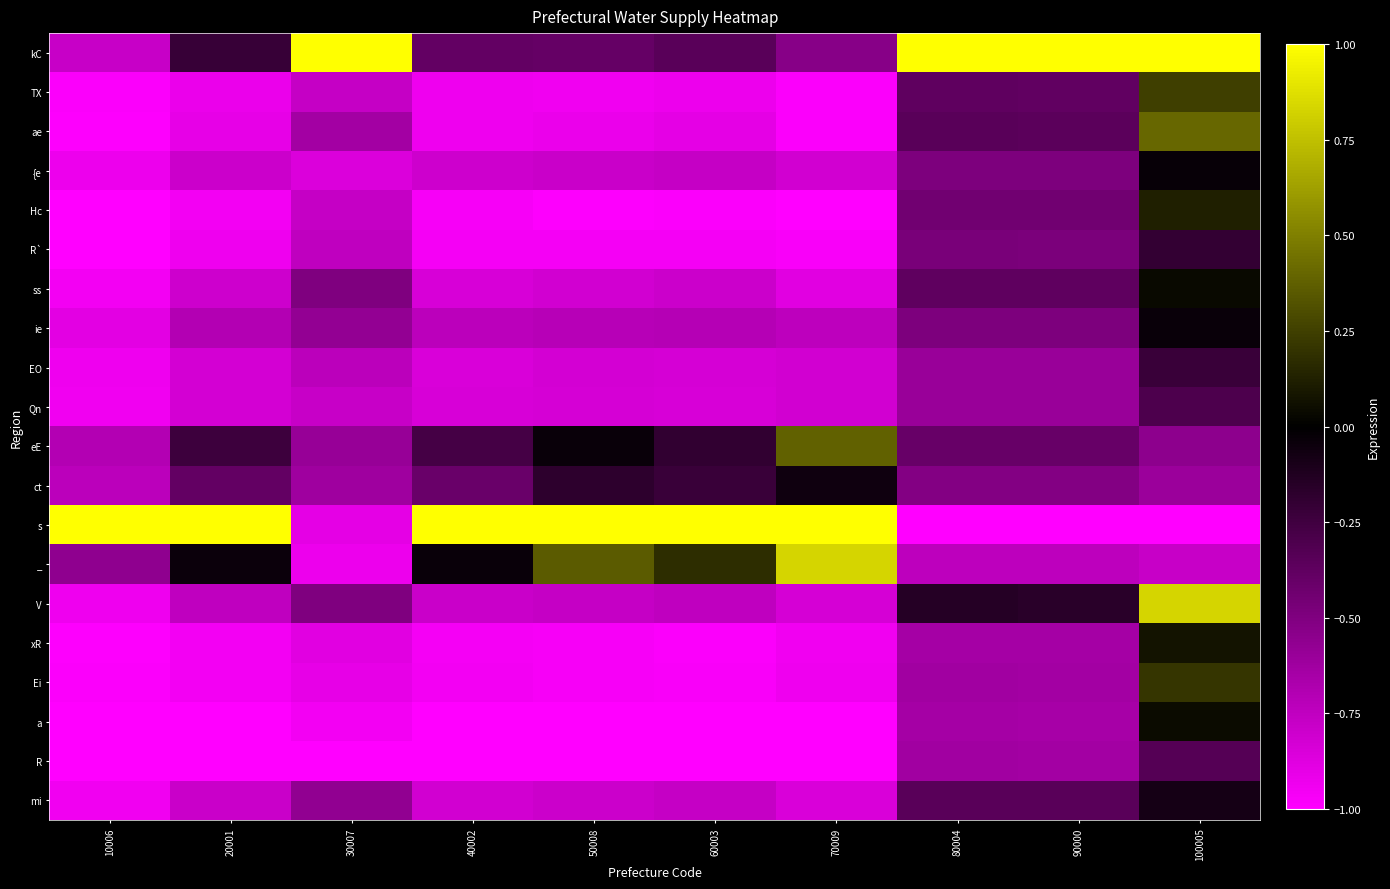

Reading left to right, extract all data points from this chart.

kC: 10006=-0.8	20001=-0.2	30007=1.0	40002=-0.4	50008=-0.4	60003=-0.3	70009=-0.5	80004=1.0	90000=1.0	100005=1.0
TX: 10006=-1.0	20001=-0.9	30007=-0.8	40002=-0.9	50008=-0.9	60003=-0.9	70009=-1.0	80004=-0.4	90000=-0.4	100005=0.2
ae: 10006=-1.0	20001=-0.9	30007=-0.6	40002=-0.9	50008=-0.9	60003=-0.9	70009=-1.0	80004=-0.3	90000=-0.4	100005=0.4
{e: 10006=-0.9	20001=-0.8	30007=-0.9	40002=-0.8	50008=-0.8	60003=-0.8	70009=-0.8	80004=-0.5	90000=-0.5	100005=-0.0
Hc: 10006=-1.0	20001=-0.9	30007=-0.8	40002=-1.0	50008=-1.0	60003=-1.0	70009=-1.0	80004=-0.4	90000=-0.4	100005=0.1
R`: 10006=-1.0	20001=-0.9	30007=-0.7	40002=-1.0	50008=-1.0	60003=-1.0	70009=-1.0	80004=-0.5	90000=-0.5	100005=-0.2
ss: 10006=-0.9	20001=-0.8	30007=-0.5	40002=-0.8	50008=-0.8	60003=-0.8	70009=-0.9	80004=-0.4	90000=-0.4	100005=0.0
ie: 10006=-0.9	20001=-0.7	30007=-0.6	40002=-0.7	50008=-0.7	60003=-0.7	70009=-0.7	80004=-0.5	90000=-0.5	100005=-0.0
EO: 10006=-0.9	20001=-0.8	30007=-0.7	40002=-0.8	50008=-0.8	60003=-0.8	70009=-0.8	80004=-0.6	90000=-0.6	100005=-0.2
Qn: 10006=-0.9	20001=-0.8	30007=-0.8	40002=-0.8	50008=-0.8	60003=-0.8	70009=-0.8	80004=-0.6	90000=-0.6	100005=-0.3
eE: 10006=-0.7	20001=-0.2	30007=-0.6	40002=-0.3	50008=-0.0	60003=-0.2	70009=0.4	80004=-0.4	90000=-0.4	100005=-0.6
ct: 10006=-0.7	20001=-0.4	30007=-0.6	40002=-0.4	50008=-0.2	60003=-0.2	70009=-0.1	80004=-0.5	90000=-0.5	100005=-0.6
s: 10006=1.0	20001=1.0	30007=-0.9	40002=1.0	50008=1.0	60003=1.0	70009=1.0	80004=-1.0	90000=-1.0	100005=-1.0
_: 10006=-0.6	20001=-0.0	30007=-0.9	40002=-0.0	50008=0.4	60003=0.2	70009=0.8	80004=-0.7	90000=-0.7	100005=-0.8
V: 10006=-0.9	20001=-0.7	30007=-0.5	40002=-0.8	50008=-0.8	60003=-0.7	70009=-0.8	80004=-0.1	90000=-0.2	100005=0.8
xR: 10006=-1.0	20001=-1.0	30007=-0.9	40002=-1.0	50008=-1.0	60003=-1.0	70009=-0.9	80004=-0.6	90000=-0.6	100005=0.1
Ei: 10006=-1.0	20001=-0.9	30007=-0.9	40002=-1.0	50008=-1.0	60003=-1.0	70009=-0.9	80004=-0.6	90000=-0.6	100005=0.2
a: 10006=-1.0	20001=-1.0	30007=-1.0	40002=-1.0	50008=-1.0	60003=-1.0	70009=-1.0	80004=-0.6	90000=-0.7	100005=0.0
R: 10006=-1.0	20001=-1.0	30007=-1.0	40002=-1.0	50008=-1.0	60003=-1.0	70009=-1.0	80004=-0.6	90000=-0.6	100005=-0.3
mi: 10006=-0.9	20001=-0.8	30007=-0.6	40002=-0.8	50008=-0.8	60003=-0.8	70009=-0.8	80004=-0.3	90000=-0.3	100005=-0.1